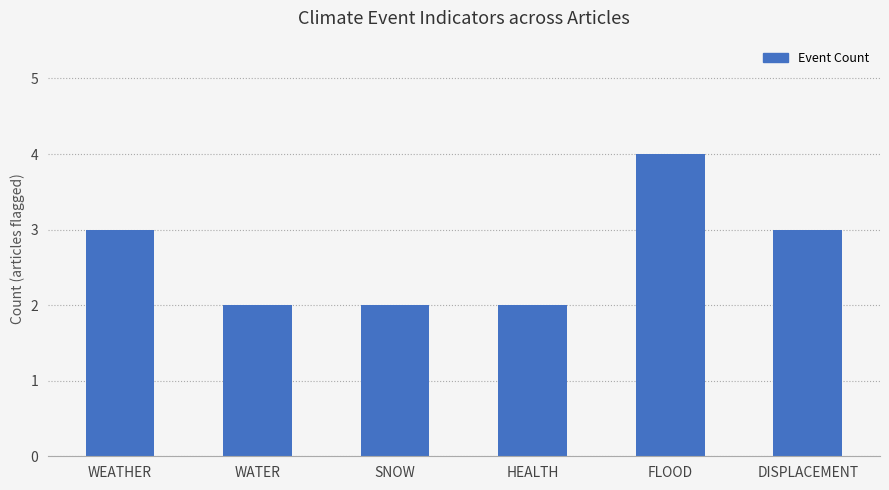

The value at WATER is 4. True or false?

False